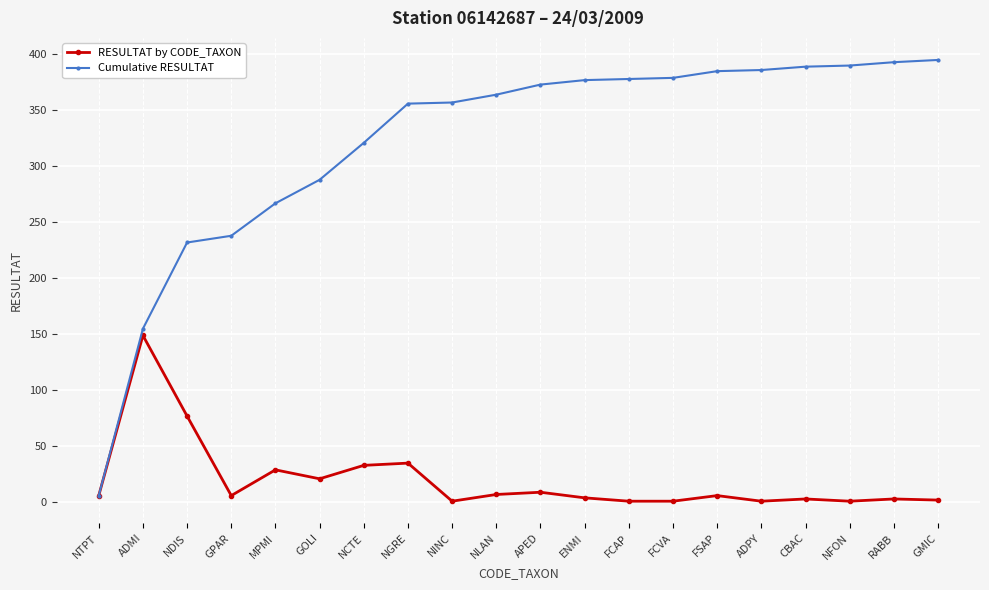

What is the value of the Cumulative RESULTAT point at the 3rd from the left?

232